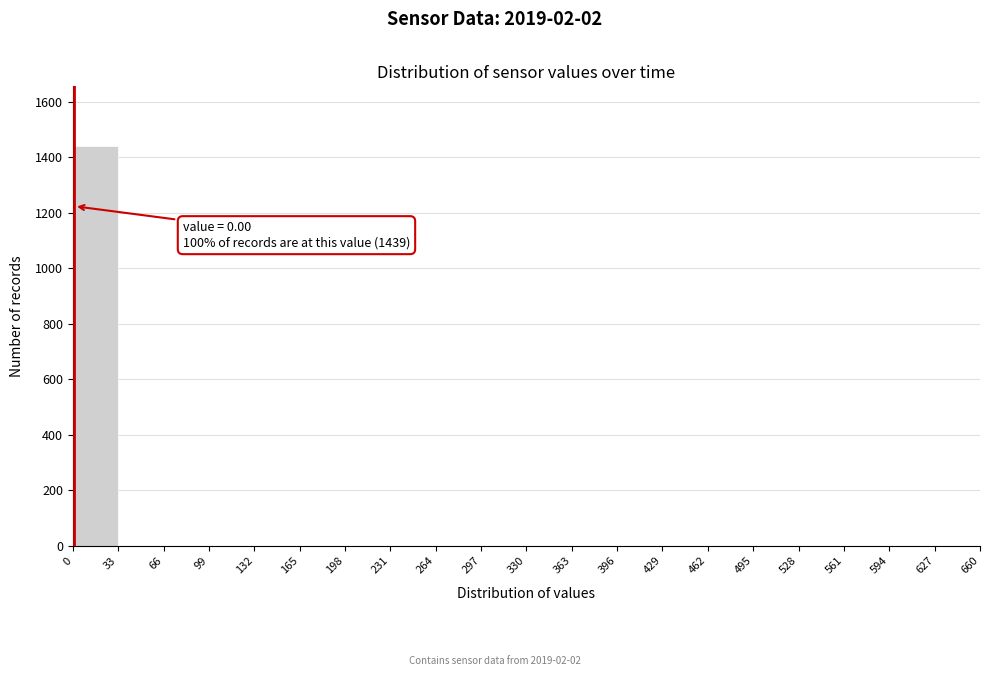

Which range on the x-axis has the tallest bar?

0 to 33